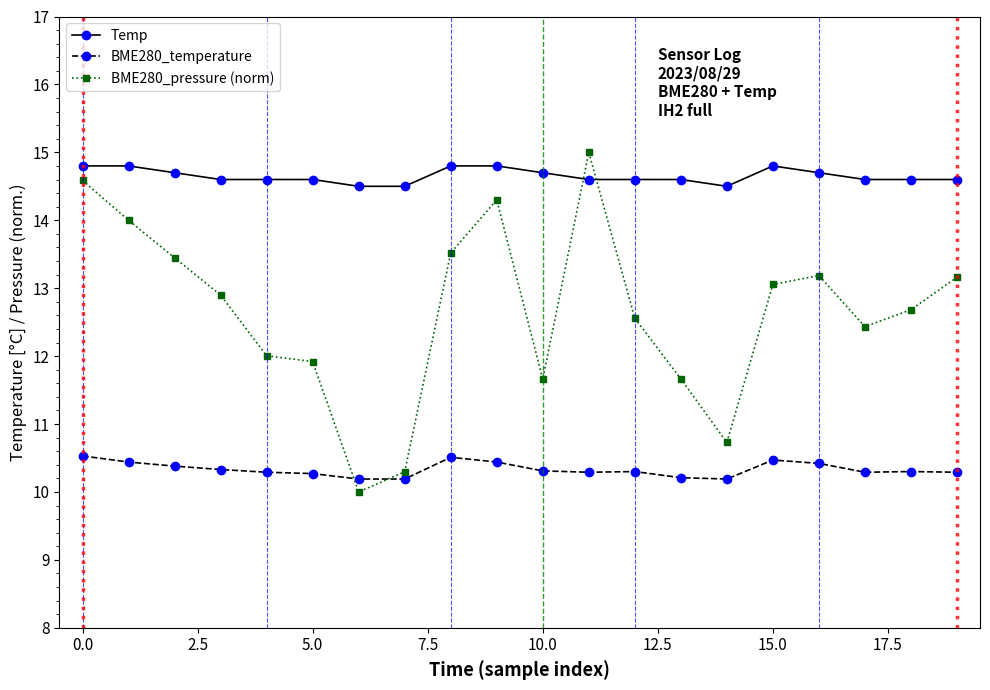

What is the average value of the Temp series?

14.7